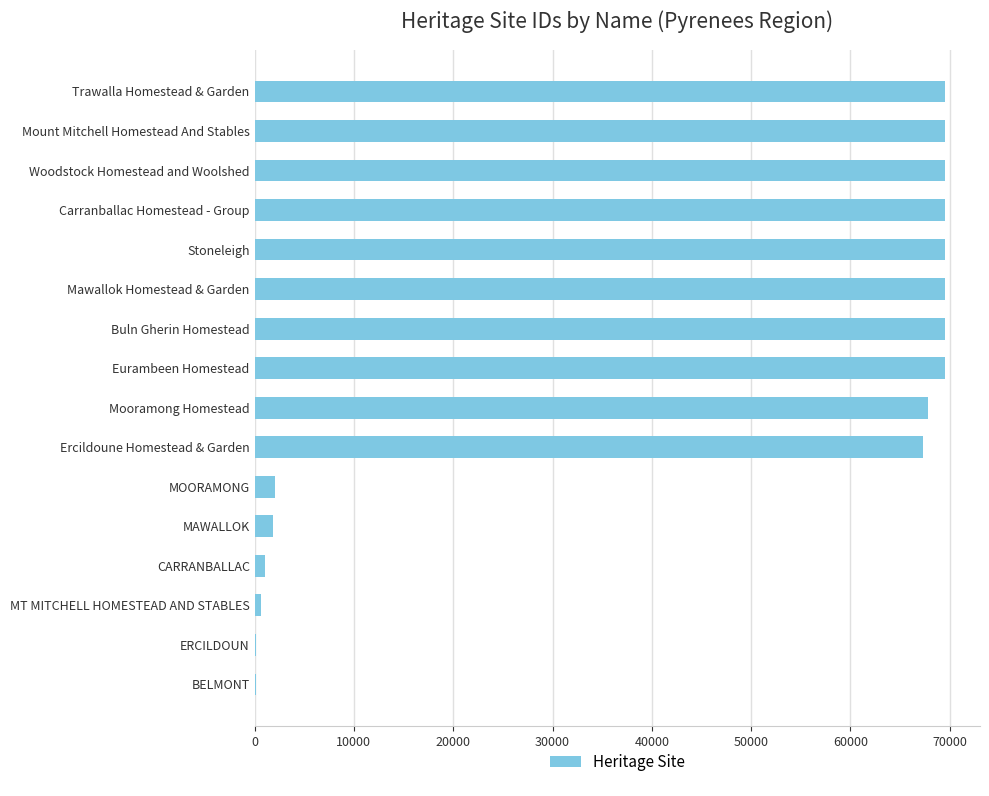

Is it true that the value at Mount Mitchell Homestead And Stables is 103902?

False